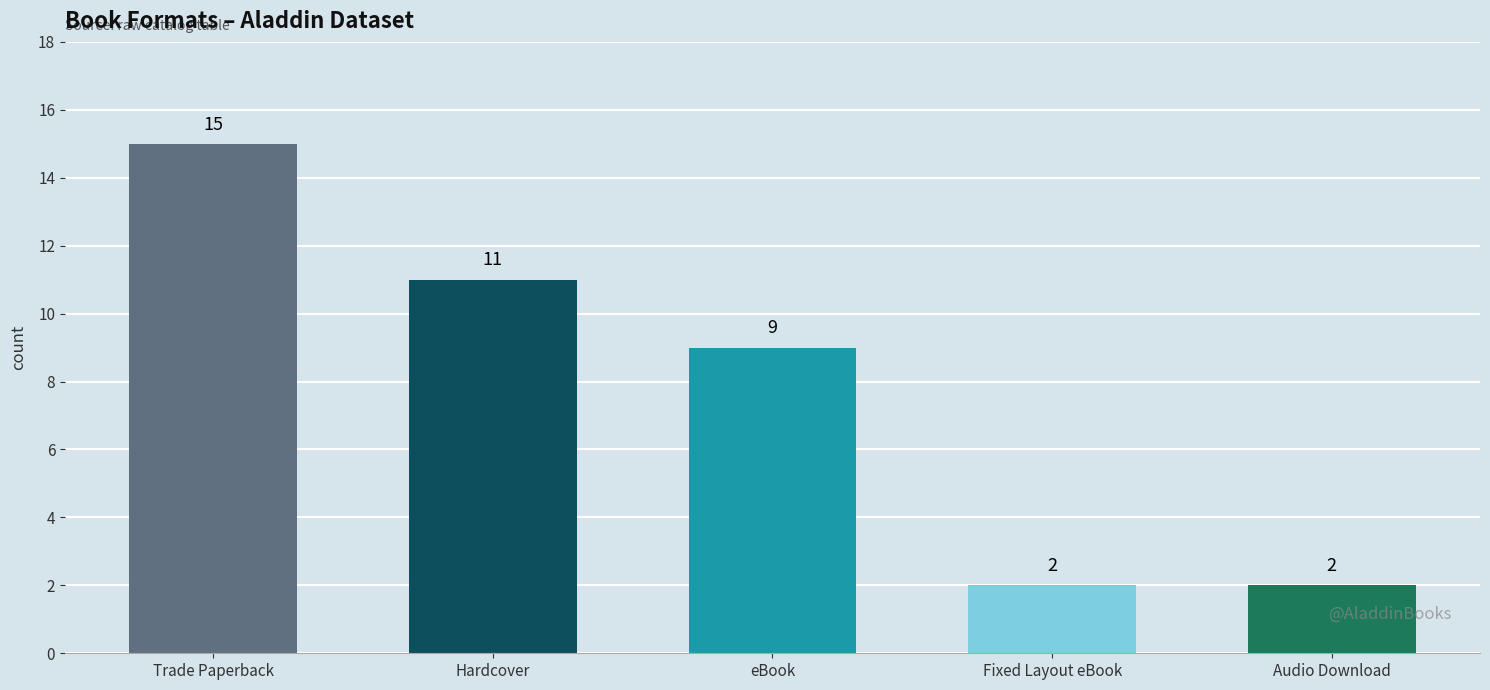

Reading left to right, extract all data points from this chart.

15	11	9	2	2